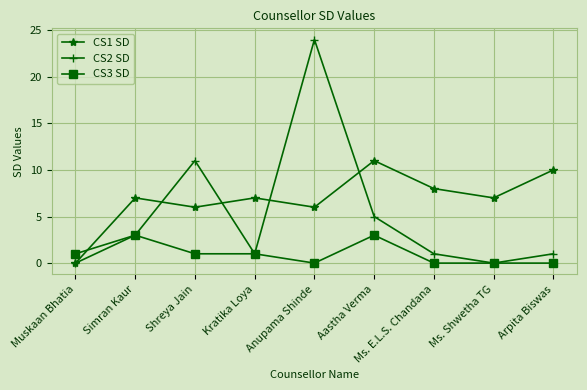

Reading left to right, extract all data points from this chart.

CS1 SD: 0	7	6	7	6	11	8	7	10
CS2 SD: 0	3	11	1	24	5	1	0	1
CS3 SD: 1	3	1	1	0	3	0	0	0